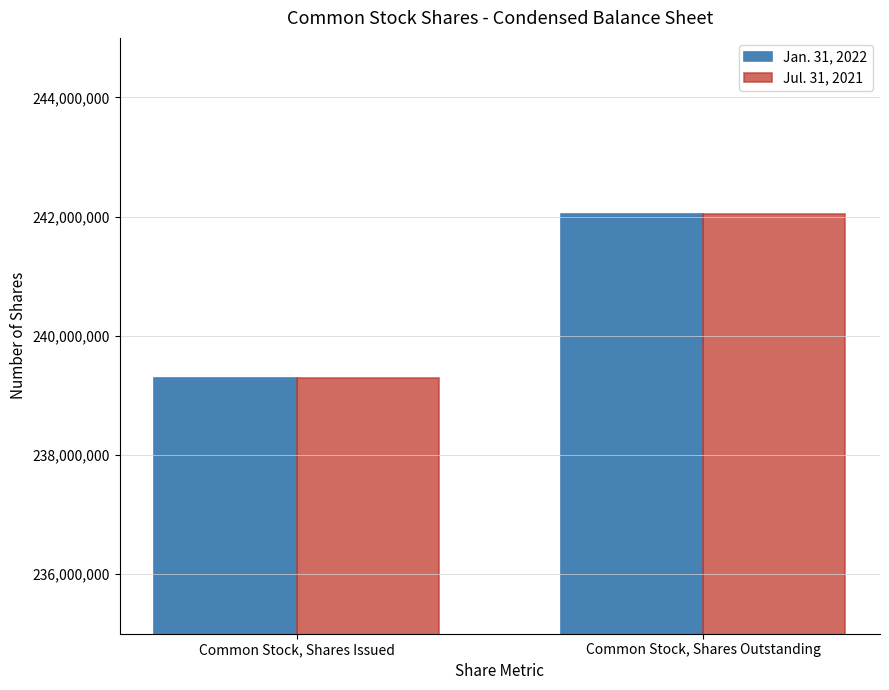

What is the difference between the maximum and minimum values in the Jan. 31, 2022 series?

2750000